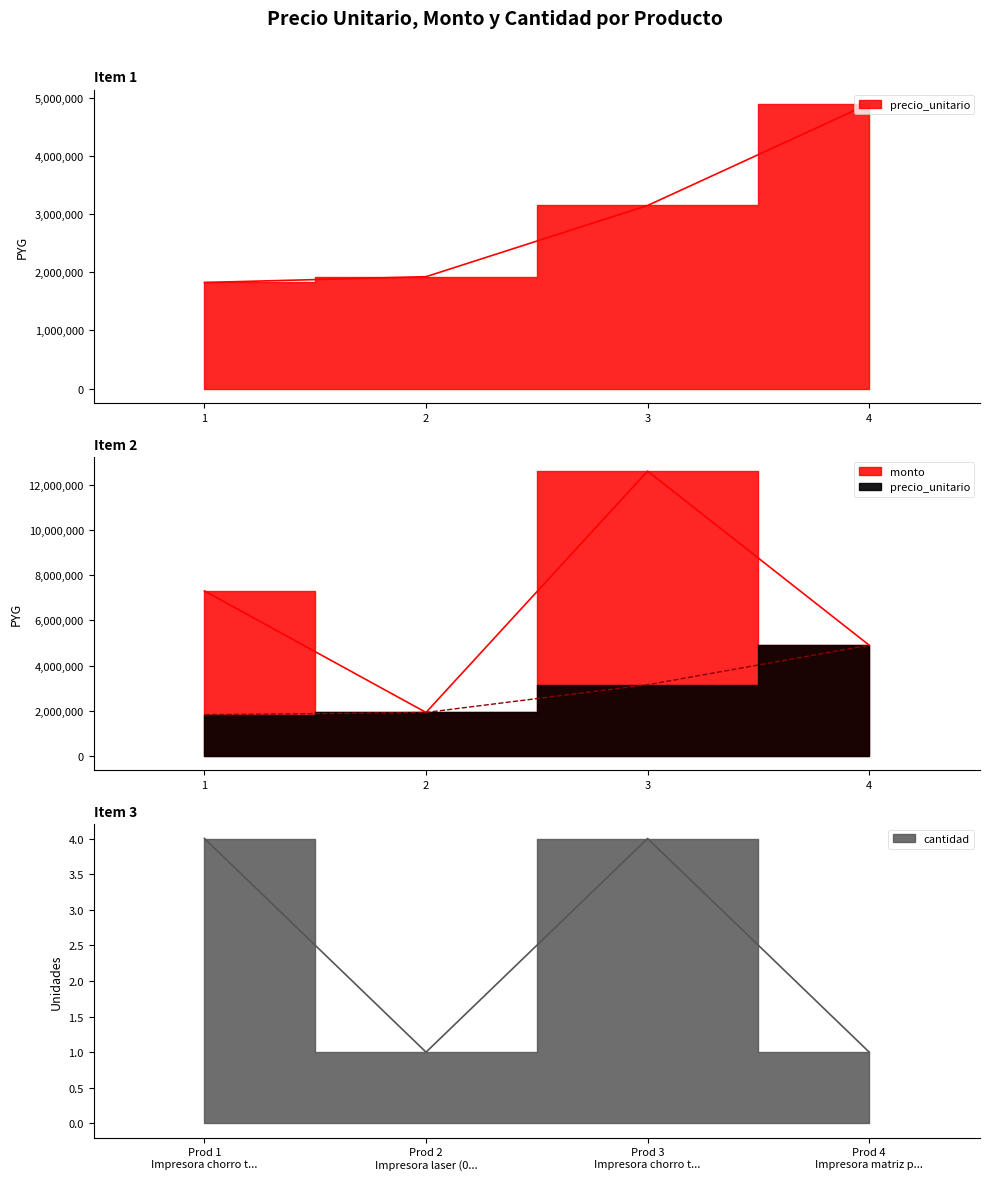

True or false: cantidad and precio_unitario intersect in this chart.

False